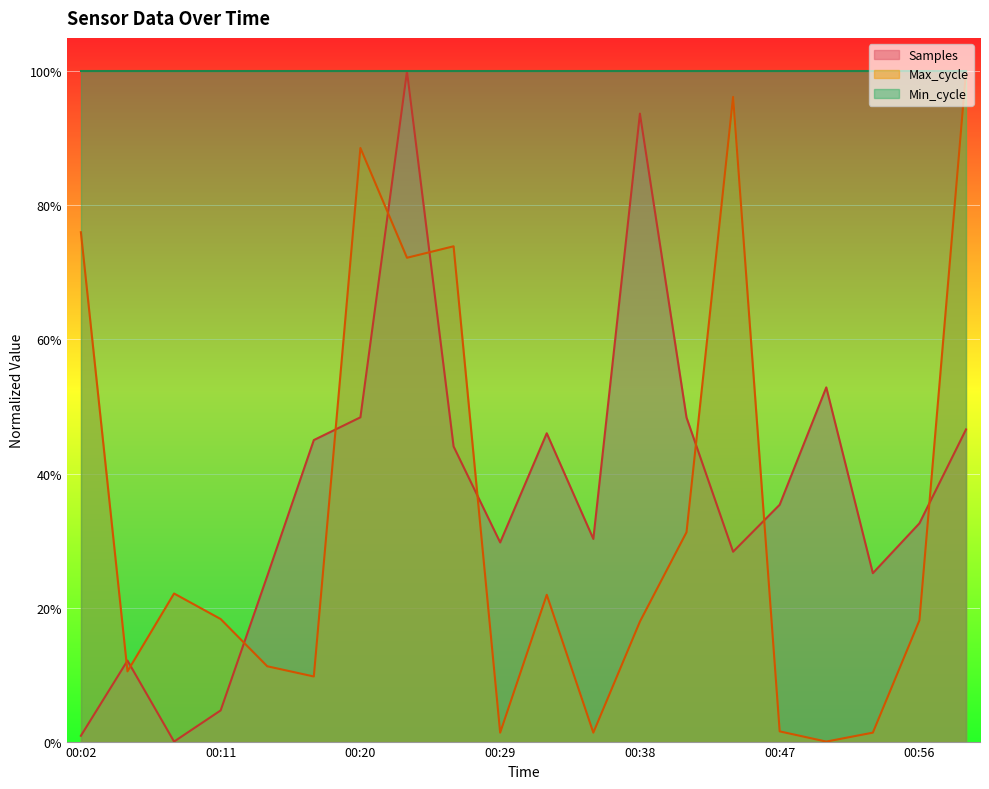

Does the chart display data point markers on the line(s)?

No